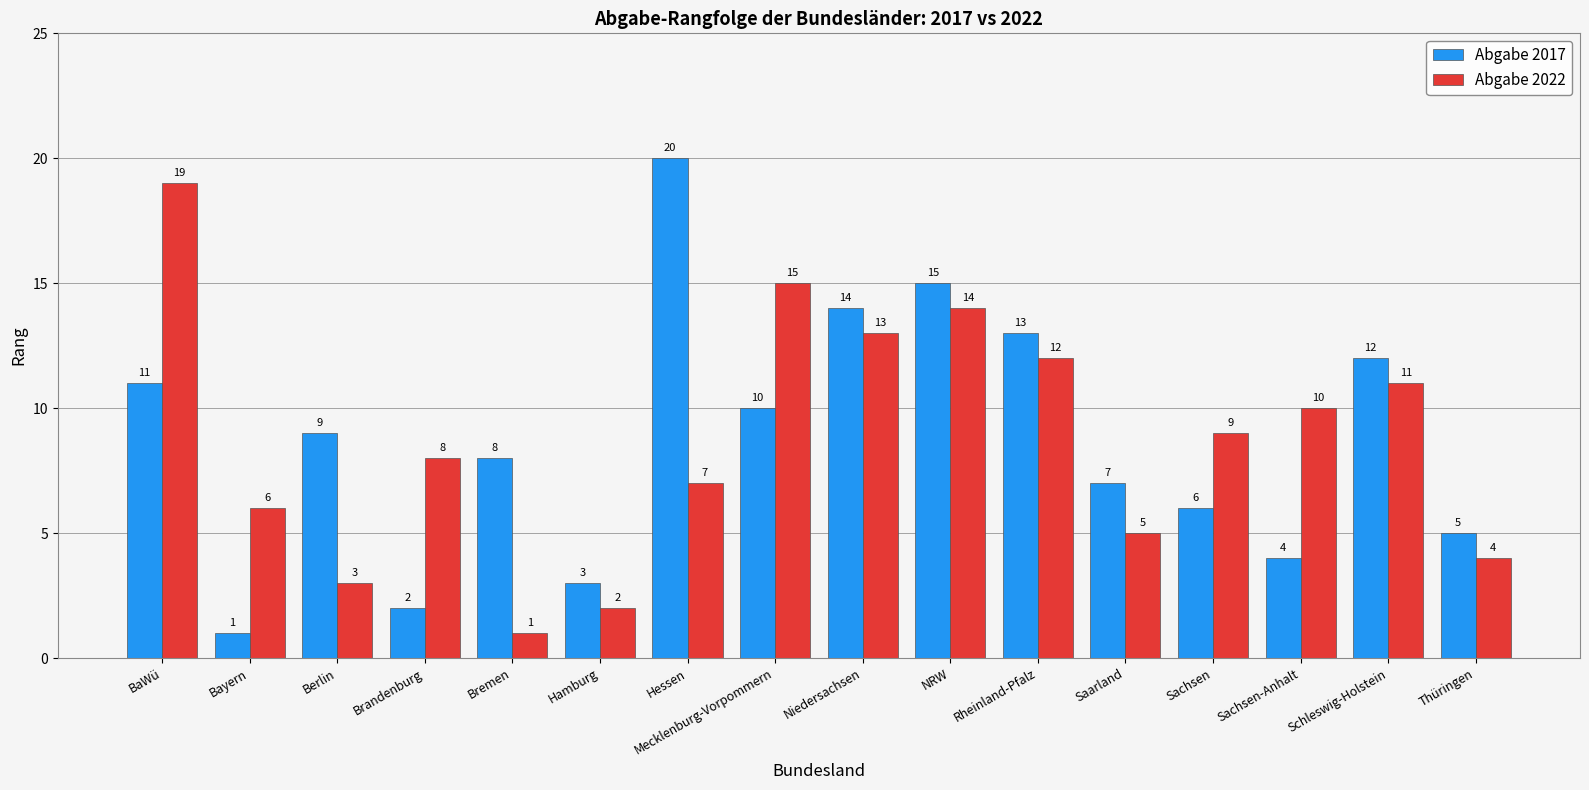

At which category is the sum across all series the highest?

BaWü